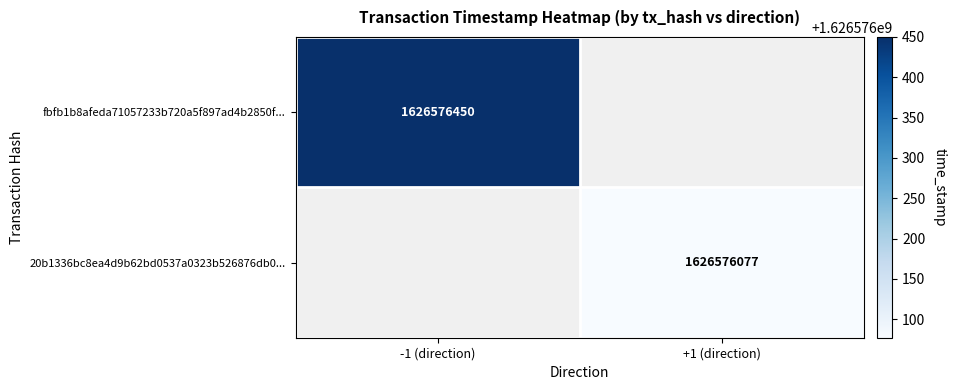

What is the highest value of the fbfb1b8afeda71057233b720a5f897ad4b2850f... series?

1626576450